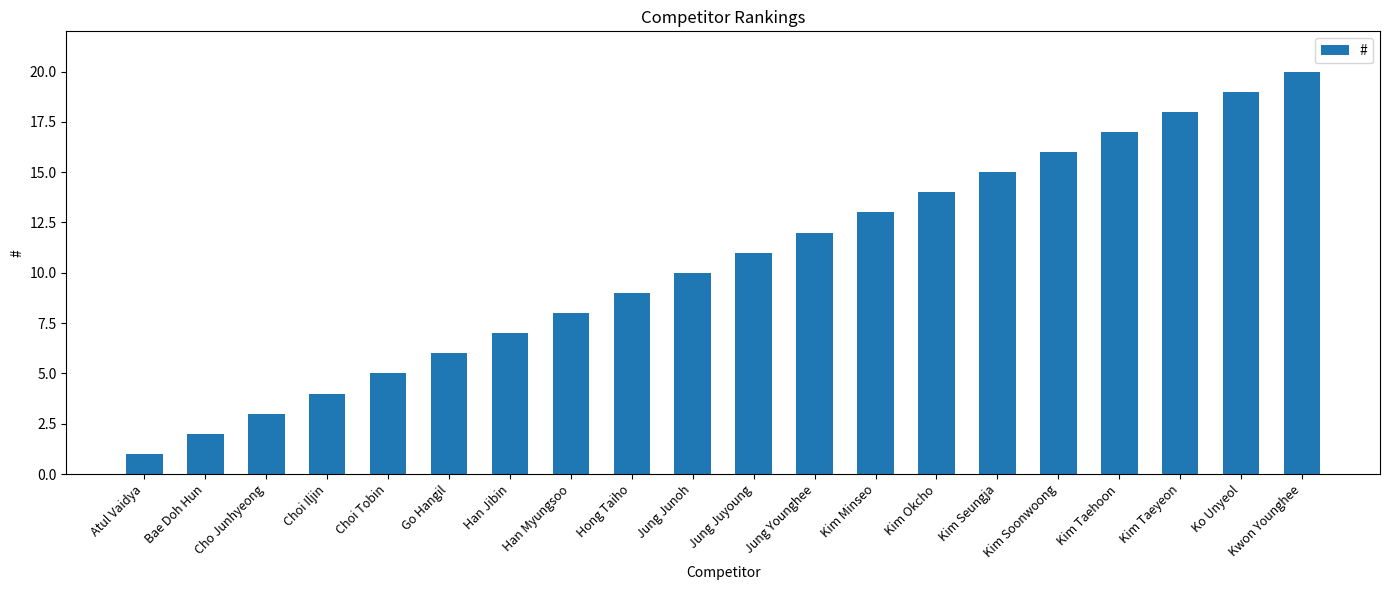

What value does the data have at Jung Junoh?

10